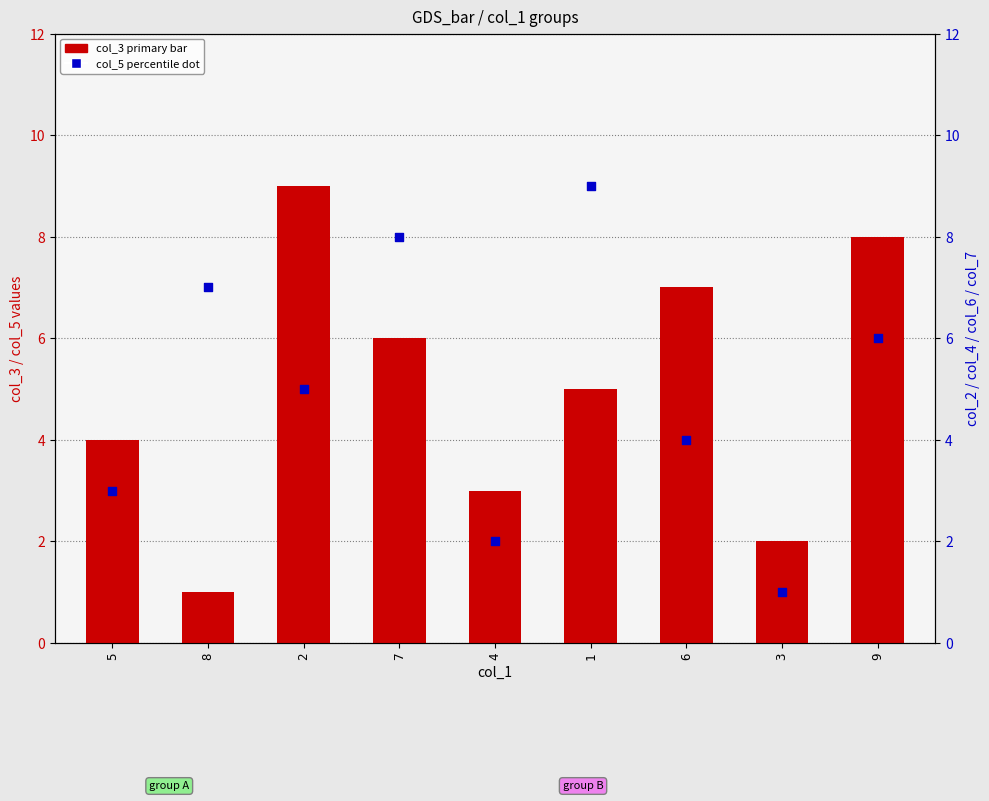

Which series has the largest total across all categories?

col_3 (primary)